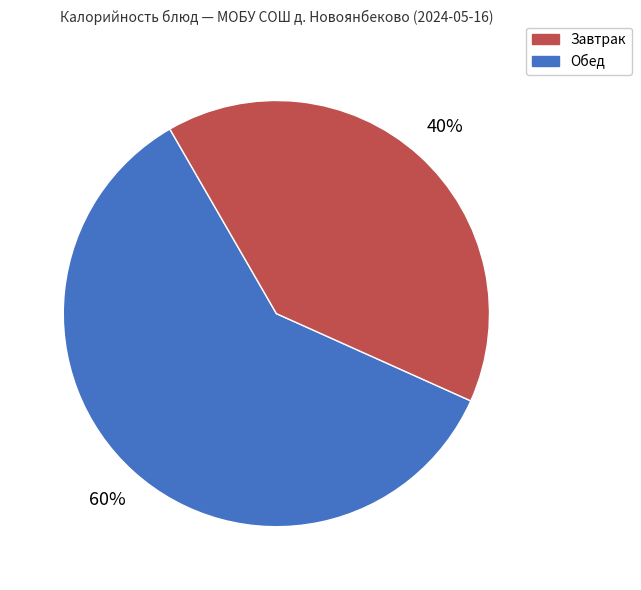

Is there any slice that represents more than half of the pie?

Yes